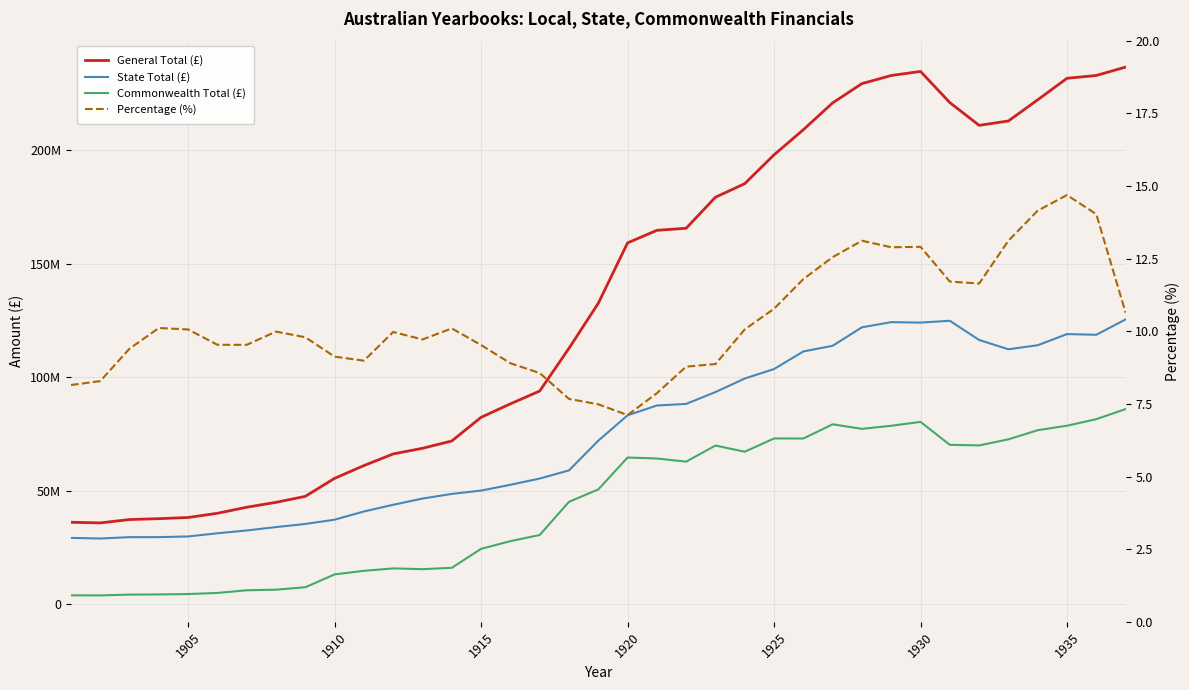

How many interior local valleys does the General Total (£) series have?

2